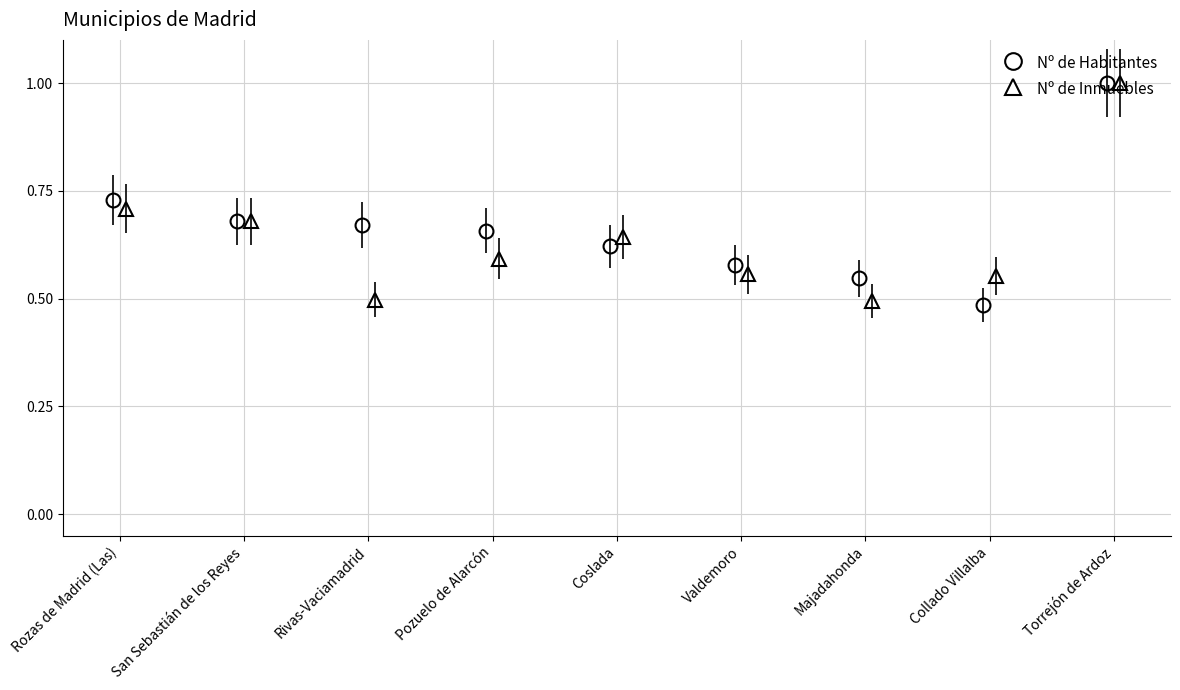

In Nº de Inmuebles, how many points are higher than both neighbors (excluding endpoints)?

1